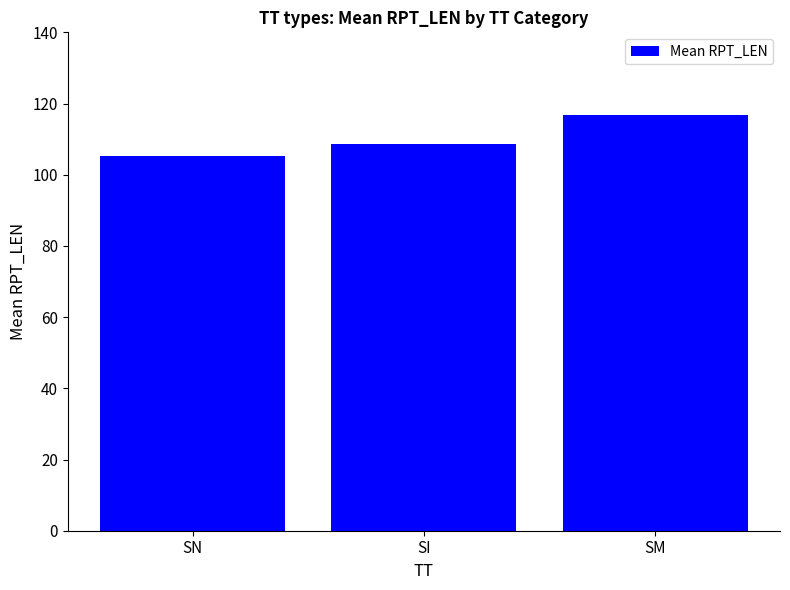

Between SN and SM, which is larger?

SM